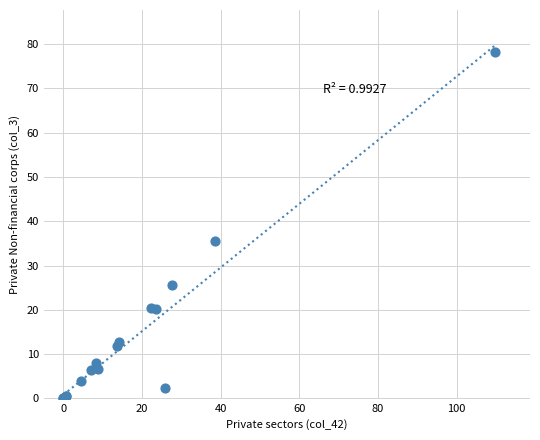

What Y value in the scatter plot is closest to 39?

35.6